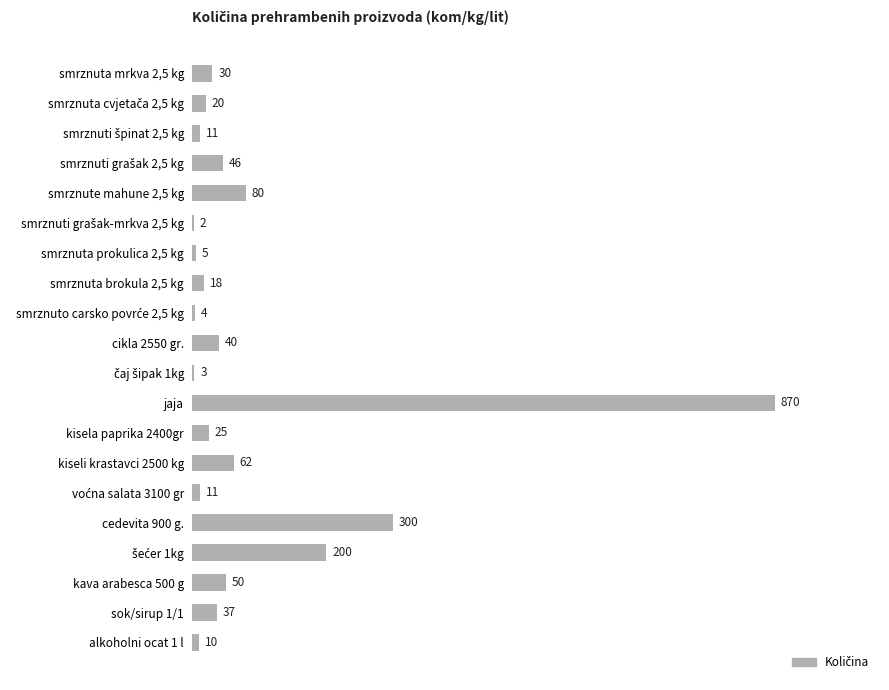

The chart shows a value of 300 at cedevita 900 g.. True or false?

True